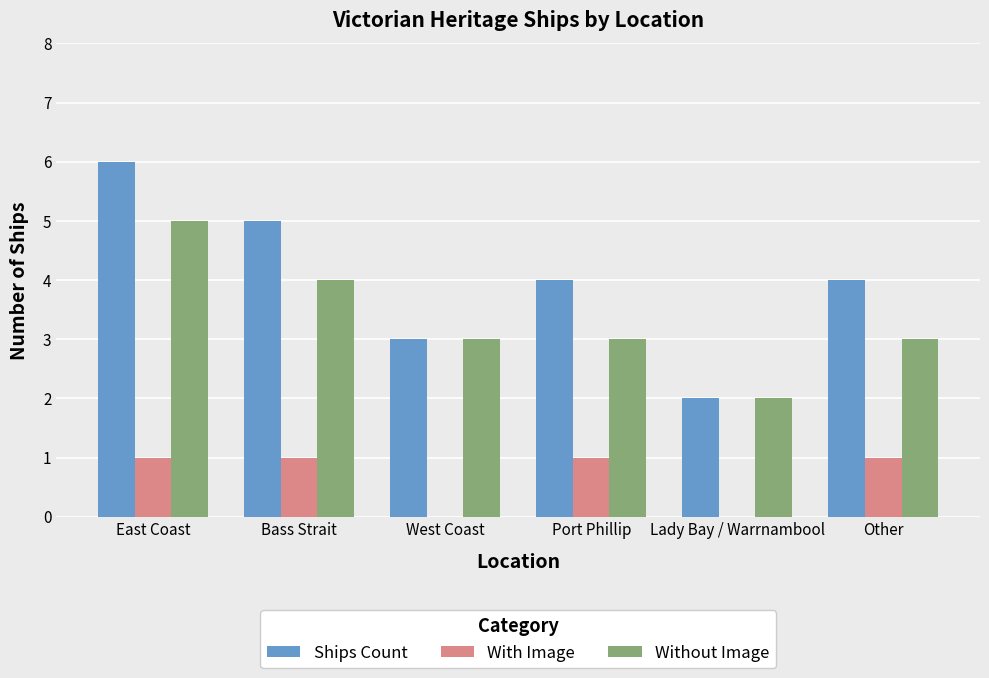

What is the approximate value of Without Image at East Coast?

5